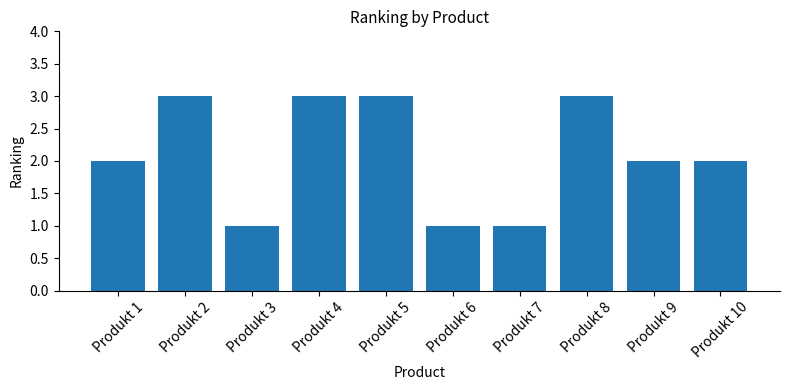

What value does the data have at Produkt 7?

1